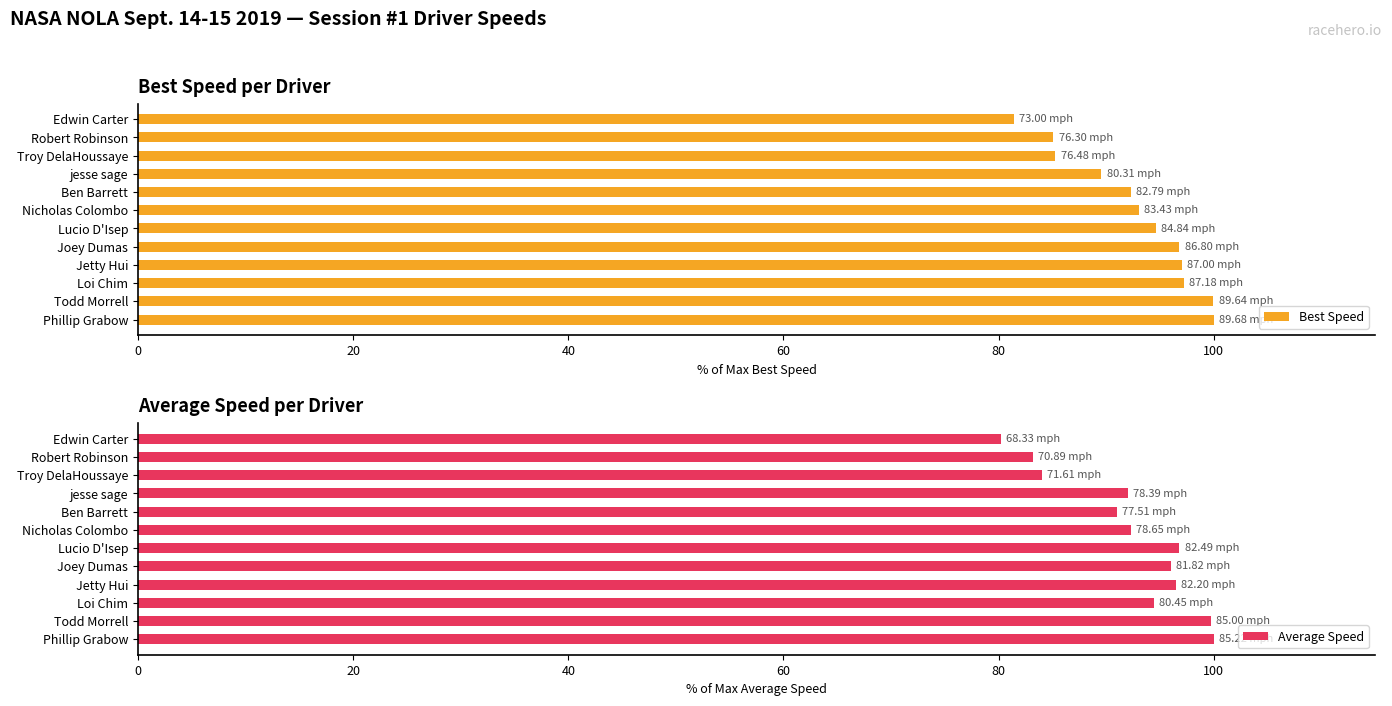

Which series has the largest total across all categories?

Best Speed